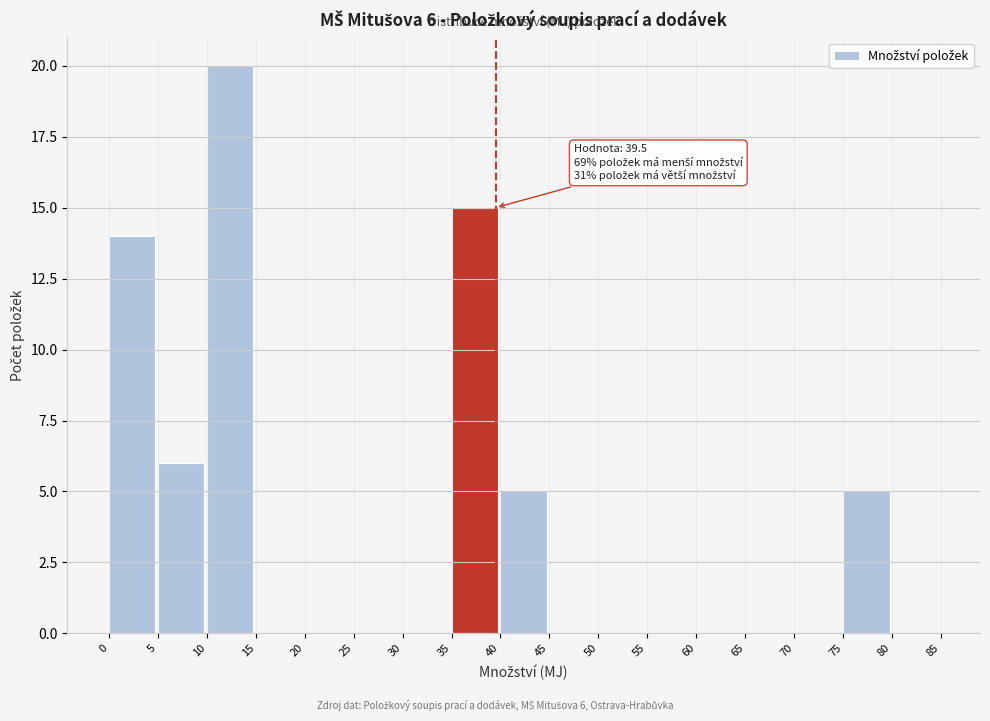

Which range on the x-axis has the tallest bar?

10 to 15